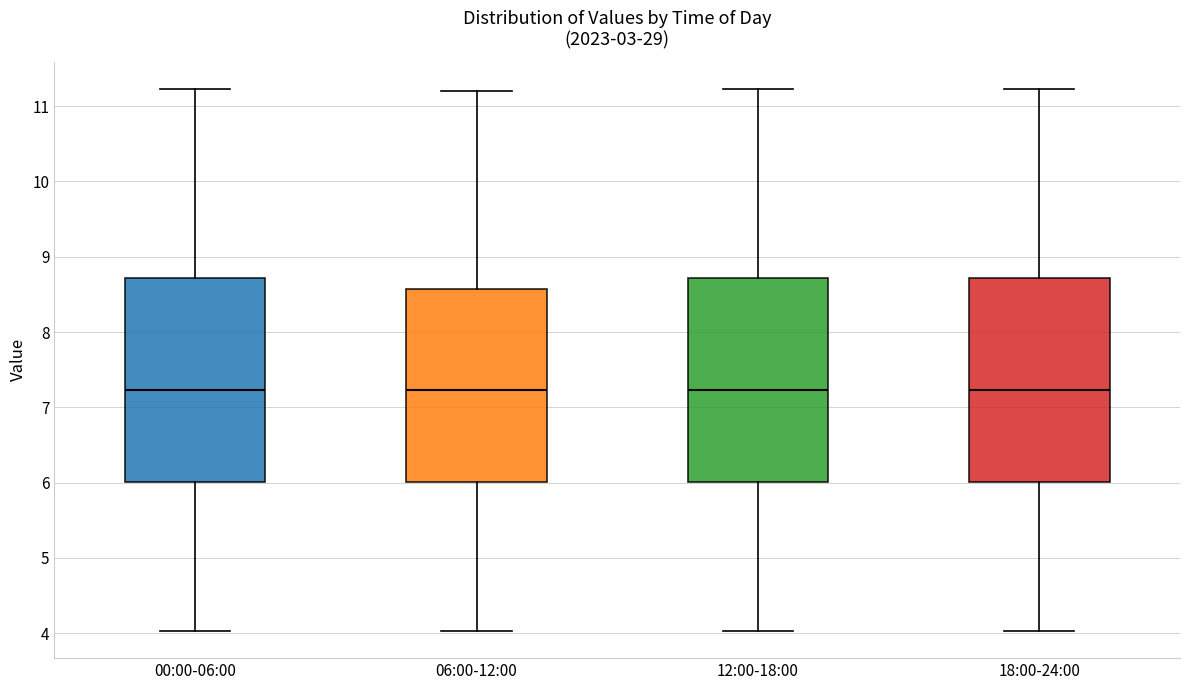

Reading left to right, read every box against the y-axis: the position of its median line, the range the box covers, and the ends of its whiskers. The values are not printed on the chart, so give them approximately, as read against the axis.

00:00-06:00: median 7.2, box 6.0 to 8.7, whiskers 4.0 to 11.2
06:00-12:00: median 7.2, box 6.0 to 8.6, whiskers 4.0 to 11.2
12:00-18:00: median 7.2, box 6.0 to 8.7, whiskers 4.0 to 11.2
18:00-24:00: median 7.2, box 6.0 to 8.7, whiskers 4.0 to 11.2